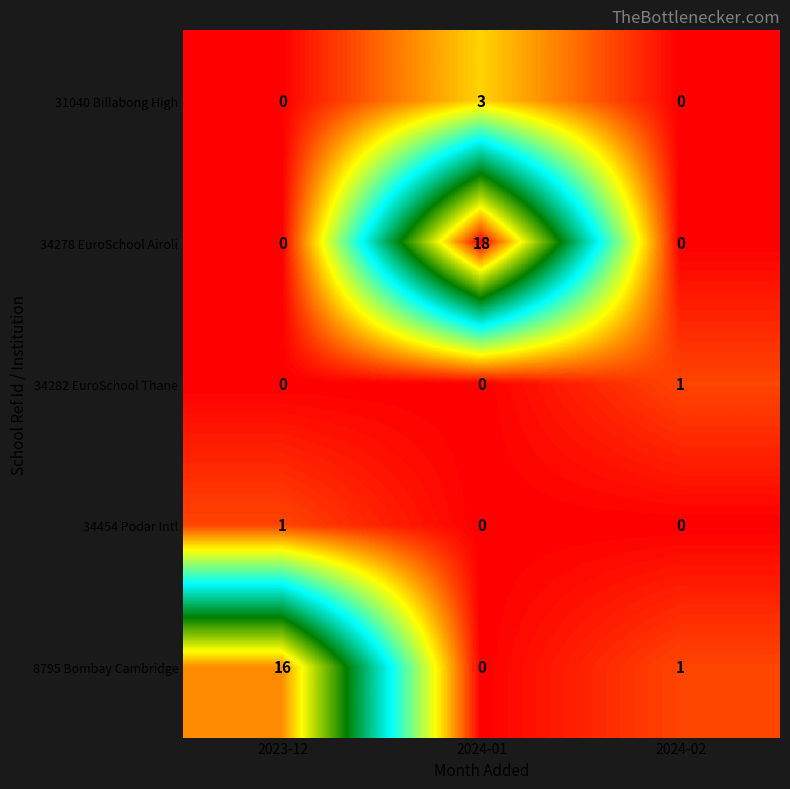

What is the highest value of the 31040 Billabong High series?

3